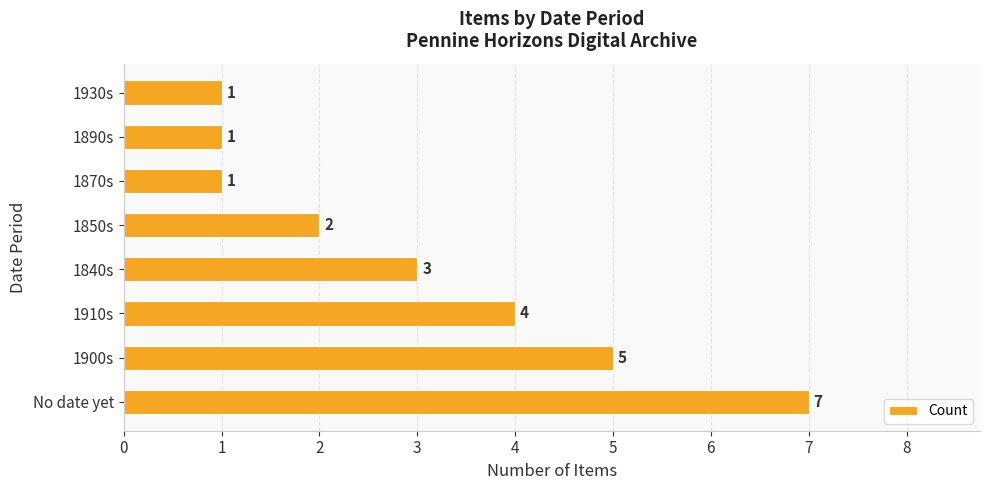

What is the change in value from 1910s to 1930s?

-3